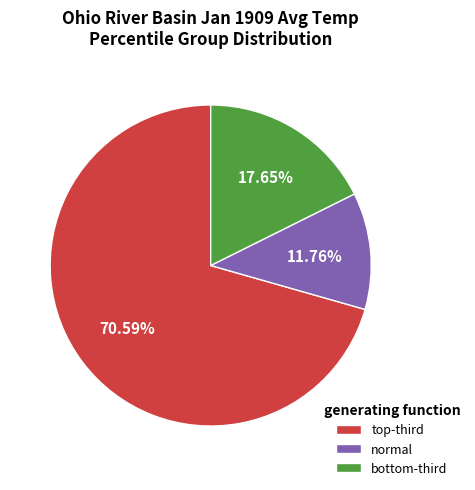

Rank the categories by value from lowest to highest.

normal, bottom-third, top-third